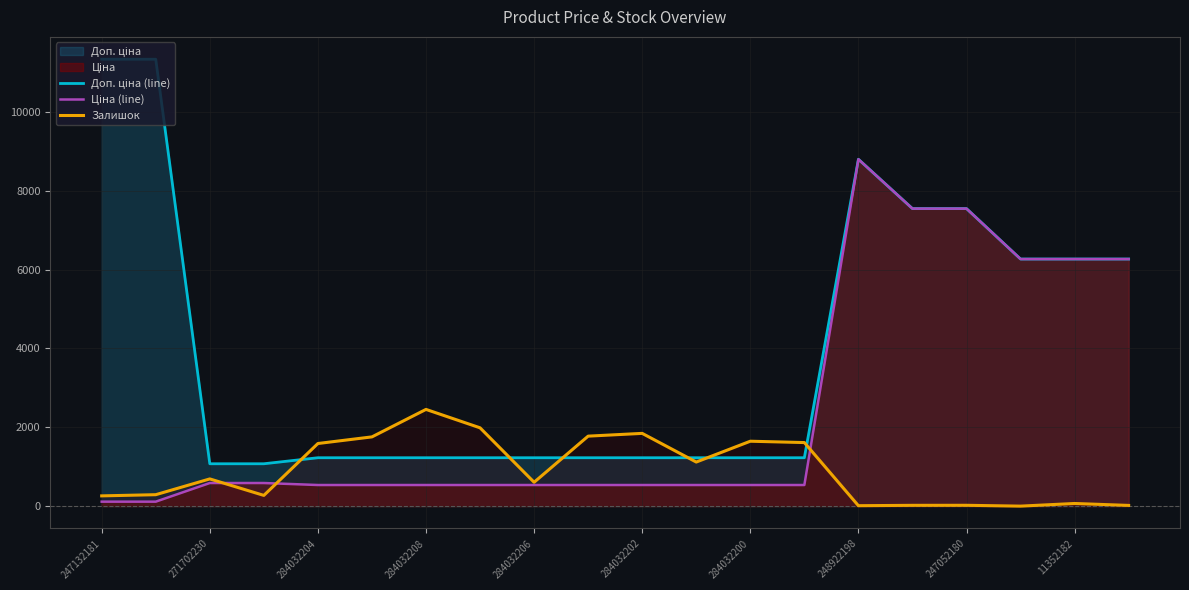

True or false: Доп. ціна (line) has a value of 1227.2 at 13.

True